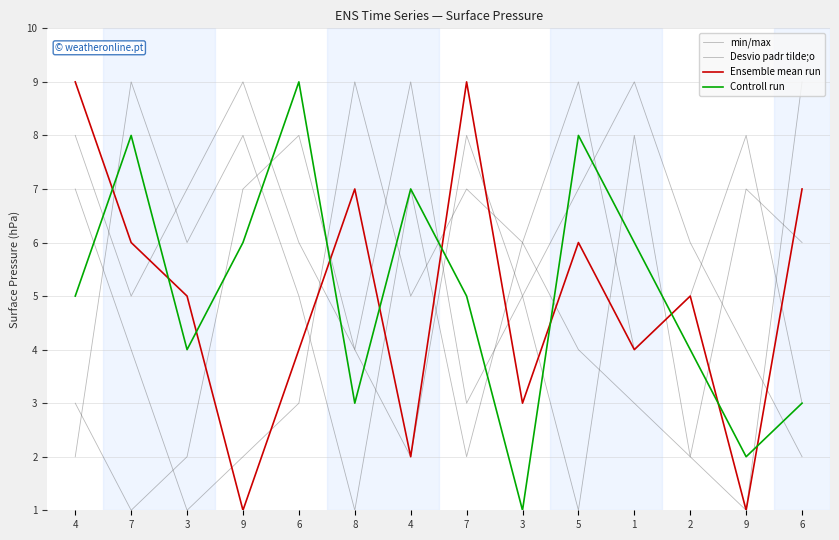

What is the value of the Ensemble mean run point at the 4th from the left?

1